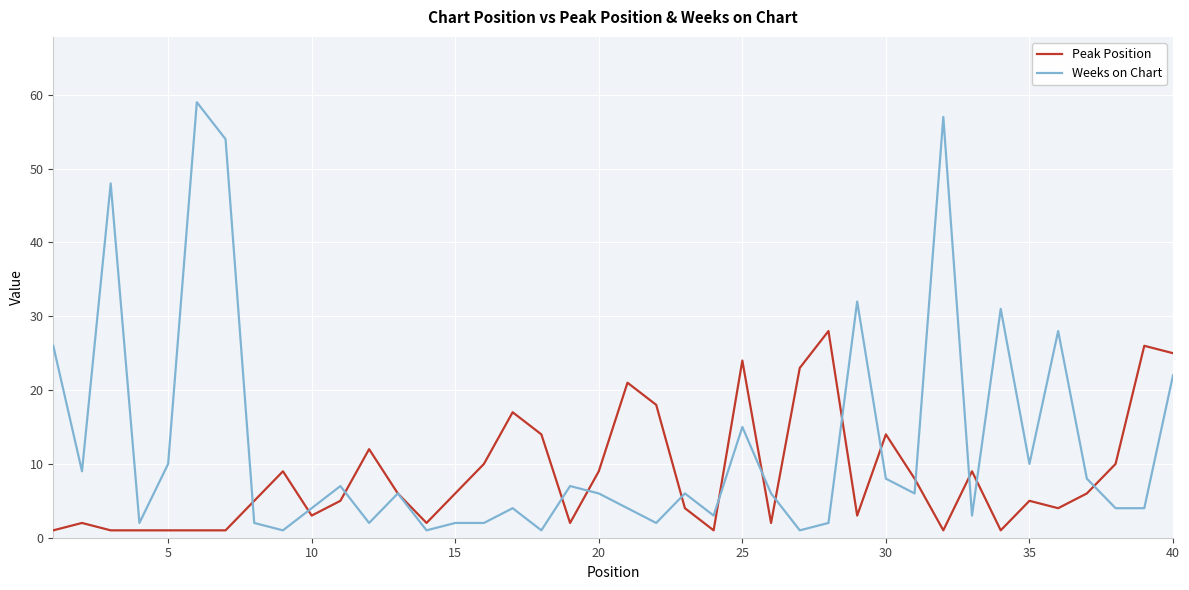

Count the number of data series in this chart.

2